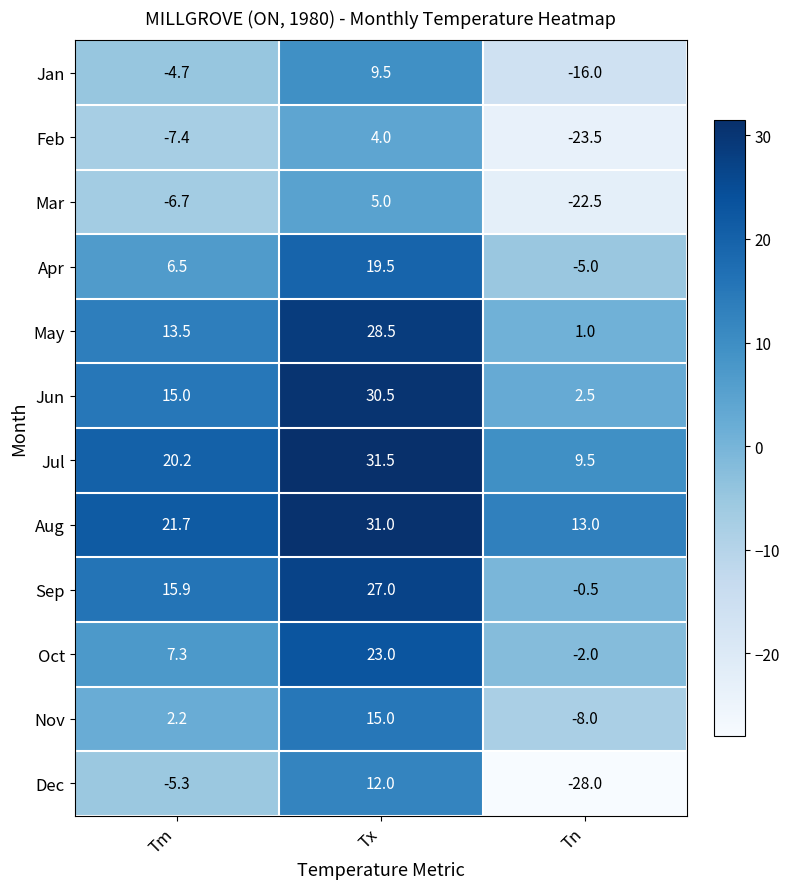

The value of Feb at Tn is -23.5. True or false?

True